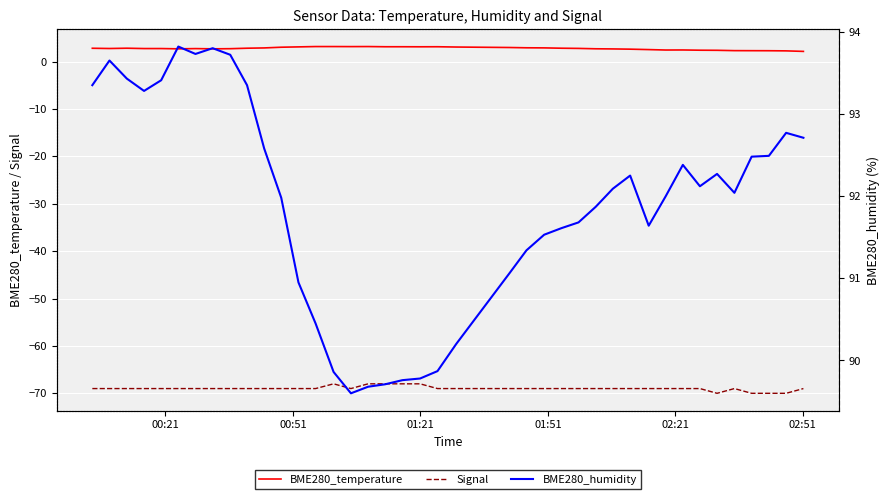

True or false: BME280_temperature and Signal cross at least once.

False